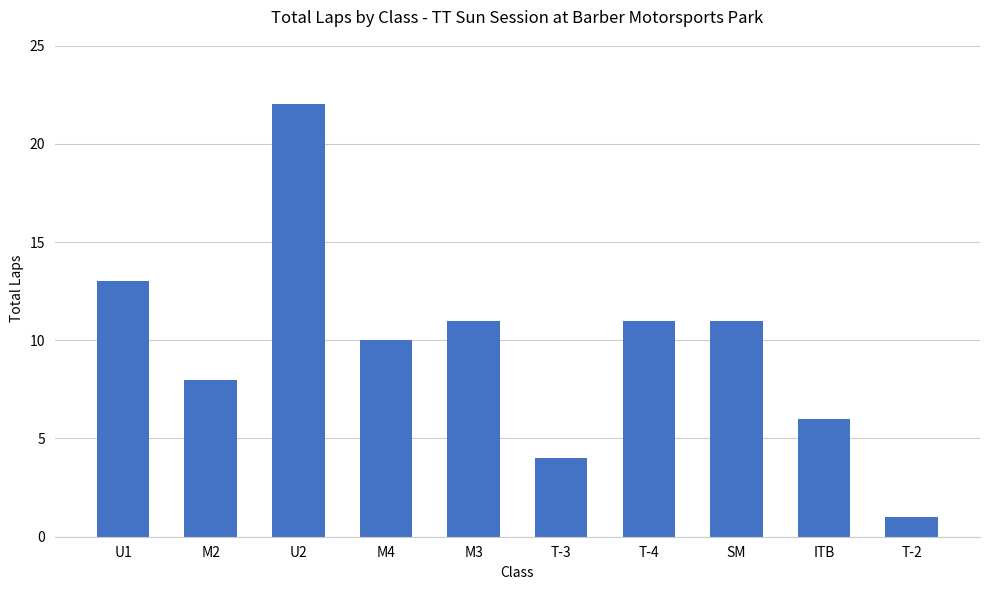

Does the chart contain stacked bars?

No